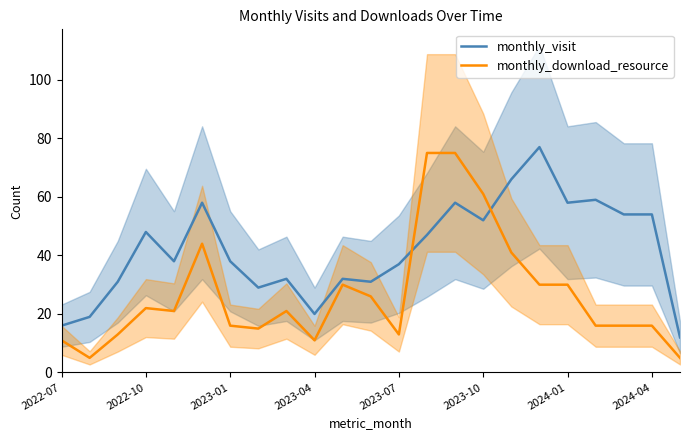

What is the difference between the maximum and minimum values in the monthly_download_resource series?

70